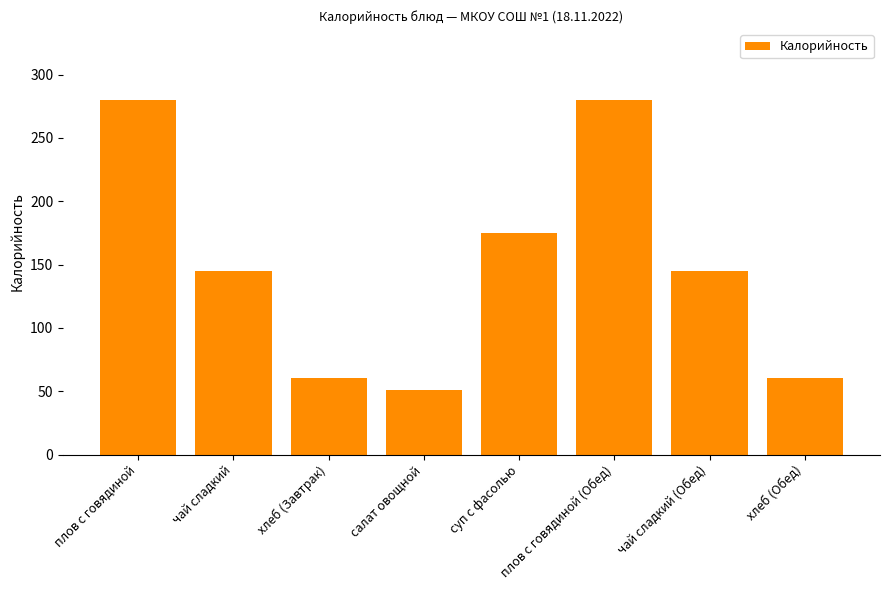

Reading left to right, list all the values displayed in this chart.

280.0	145.2	60.6	50.6	174.8	280.0	145.2	60.6